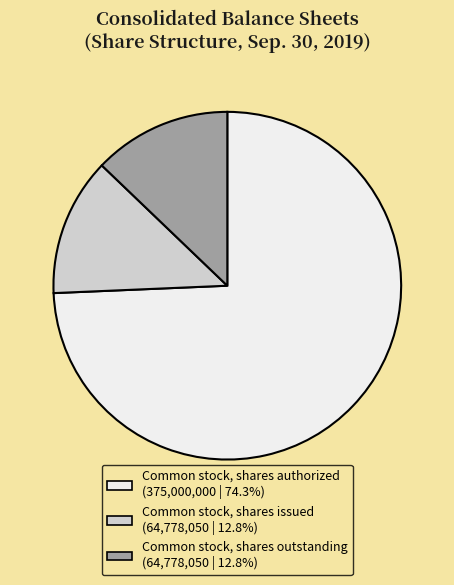

What is the ratio of the value at Common stock, shares authorized to the value at Common stock, shares issued?

5.8